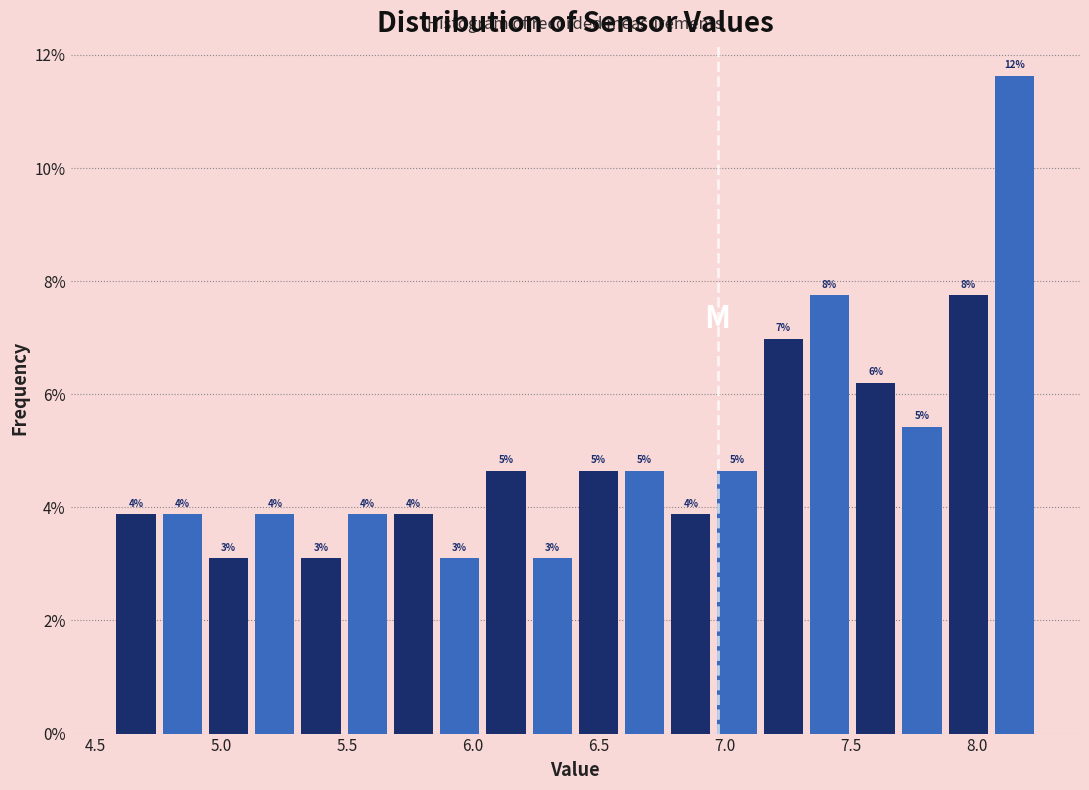

Around what value on the x-axis is the tallest bar? Give the approximate position of its centre, as read against the axis.

8.15